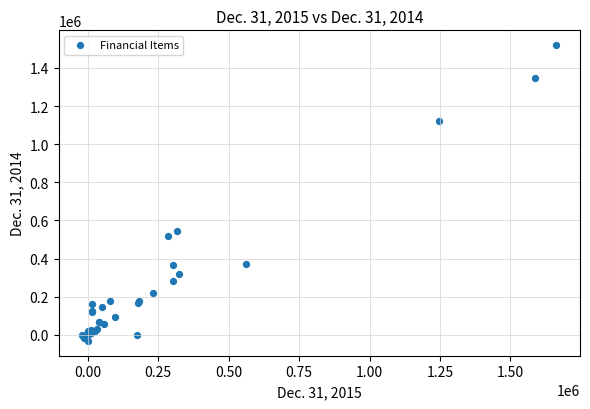

What Y value in the scatter plot is closest to 743806?

545863